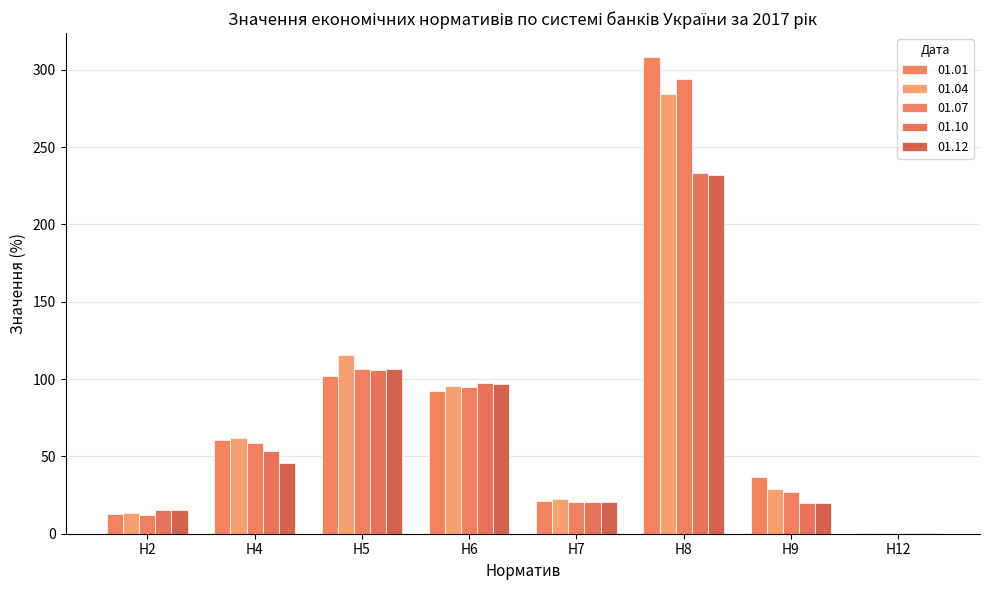

The 01.01 series shows 102.1 at Н5. True or false?

True